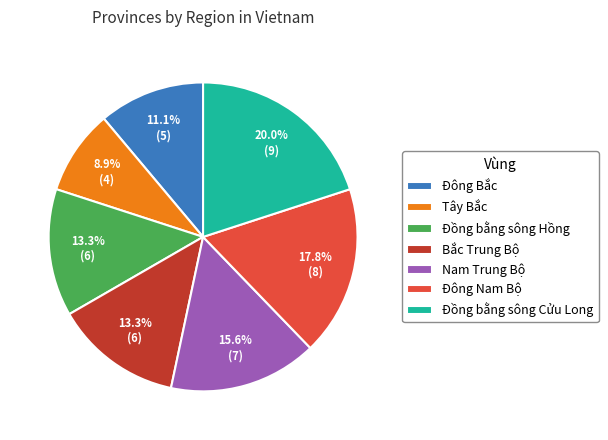

Combined, what portion of the pie is Đồng bằng sông Hồng and Tây Bắc?

22.2%